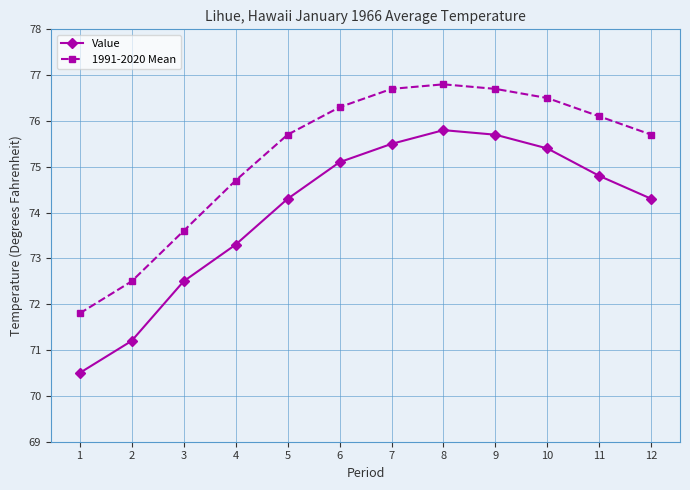

At 11, list the series in order from largest to smallest.

1991-2020 Mean, Value